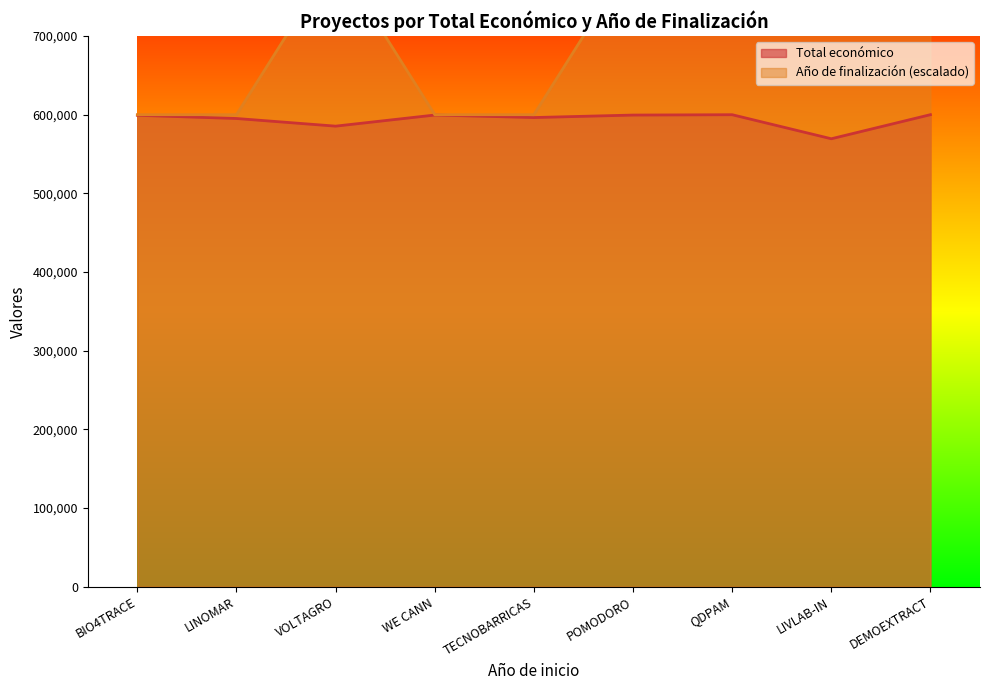

At LIVLAB-IN, list the series in order from smallest to largest.

Total económico, Año de finalización